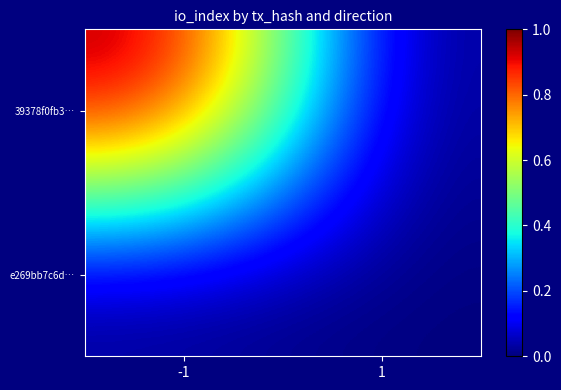

Reading left to right, list all the values displayed in this chart.

39378f0fb3…: -1=1	1=0
e269bb7c6d…: -1=0	1=0